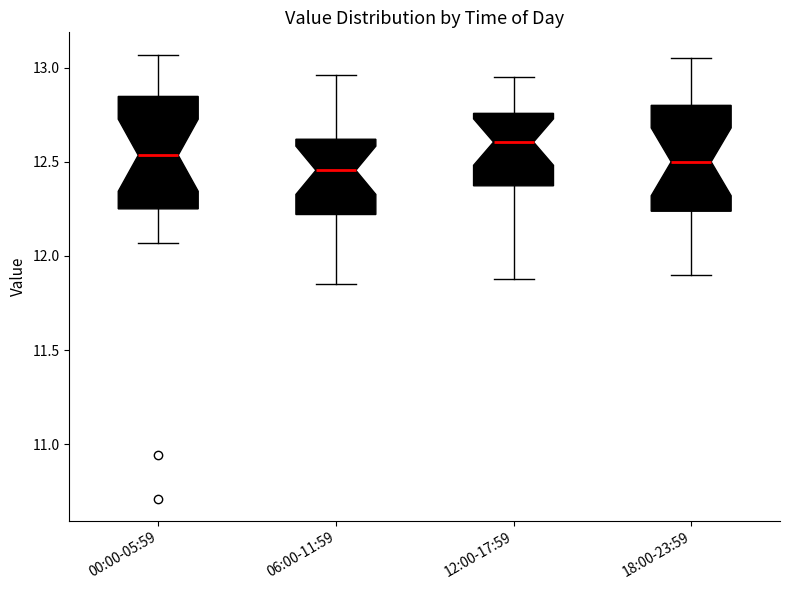

Where is the upper edge of the box for 00:00-05:59 on the y-axis? The values are not printed on the chart, so give them approximately, as read against the axis.

12.85